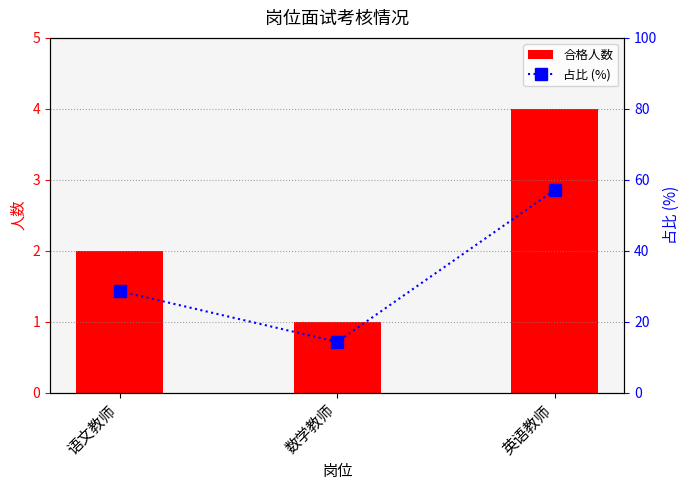

What is the label of the 2nd bar from the left?

数学教师